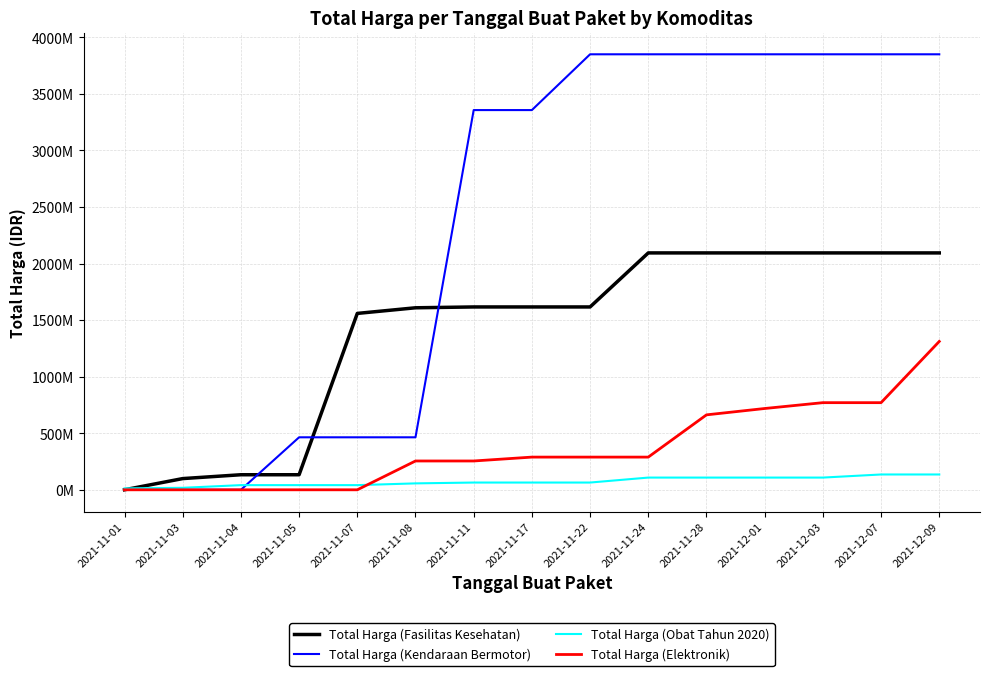

What is the greatest value displayed?

3849124100